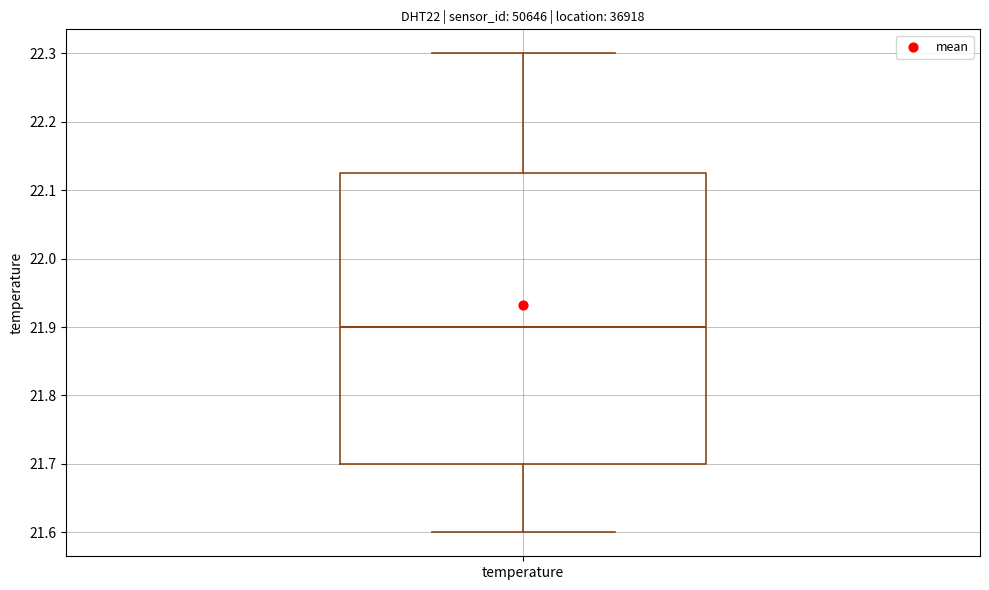

Read this box plot against the y-axis: the position of the median line, the range covered by the box, and the ends of both whiskers. The values are not printed on the chart, so give them approximately, as read against the axis.

median 21.90, box 21.70 to 22.13, whiskers 21.60 to 22.30